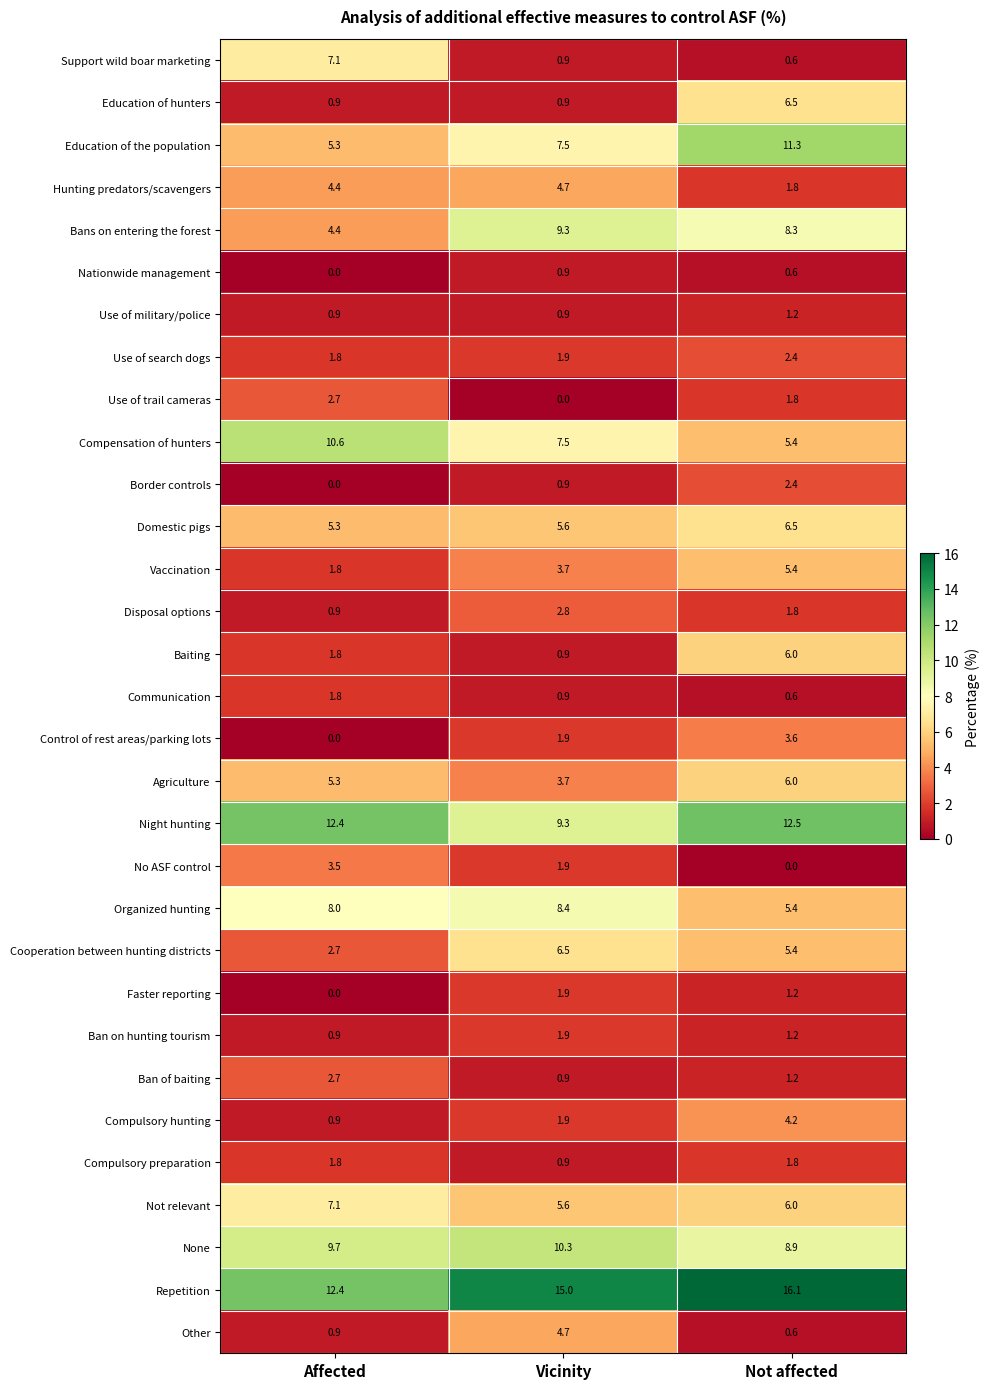

The value of Disposal options at Affected is 0.9. True or false?

True